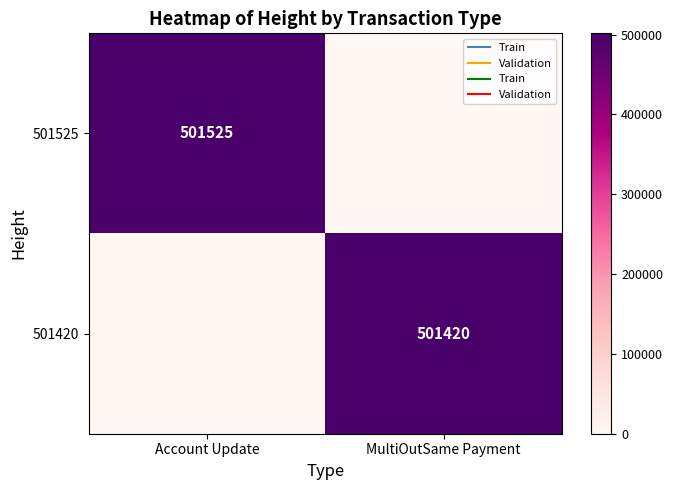

How many series are shown in this chart?

2